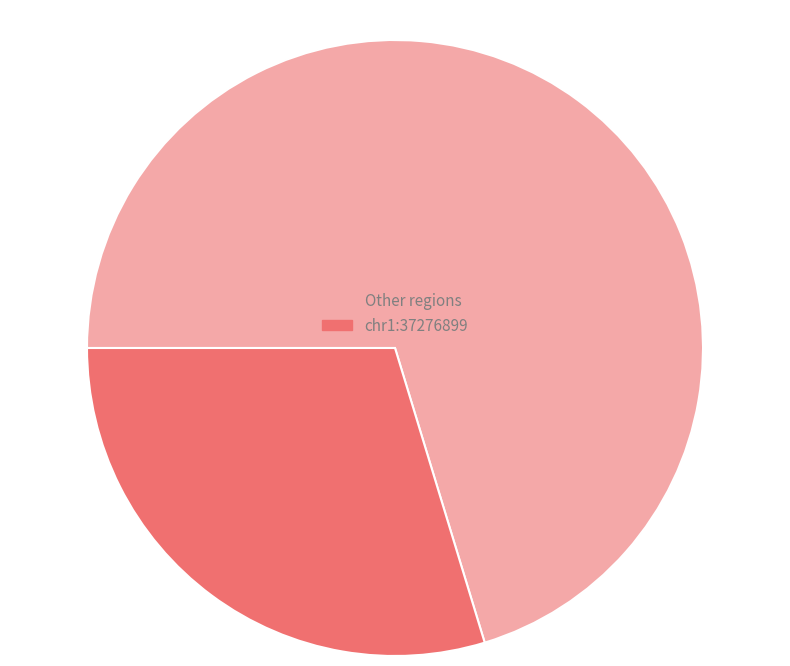

Do Other regions and chr1:37276899 together represent more than half of the pie?

Yes